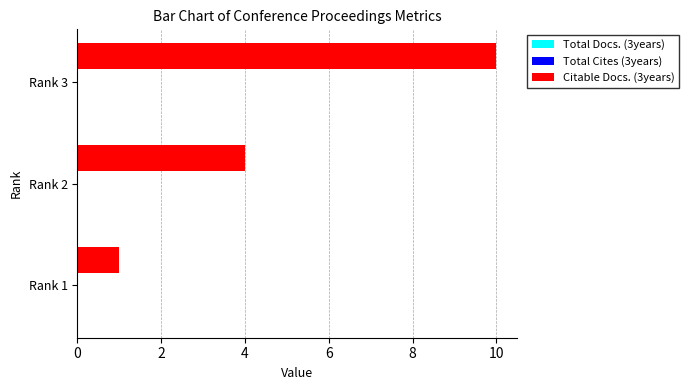

The chart shows a value of 10 at Rank 3. True or false?

True